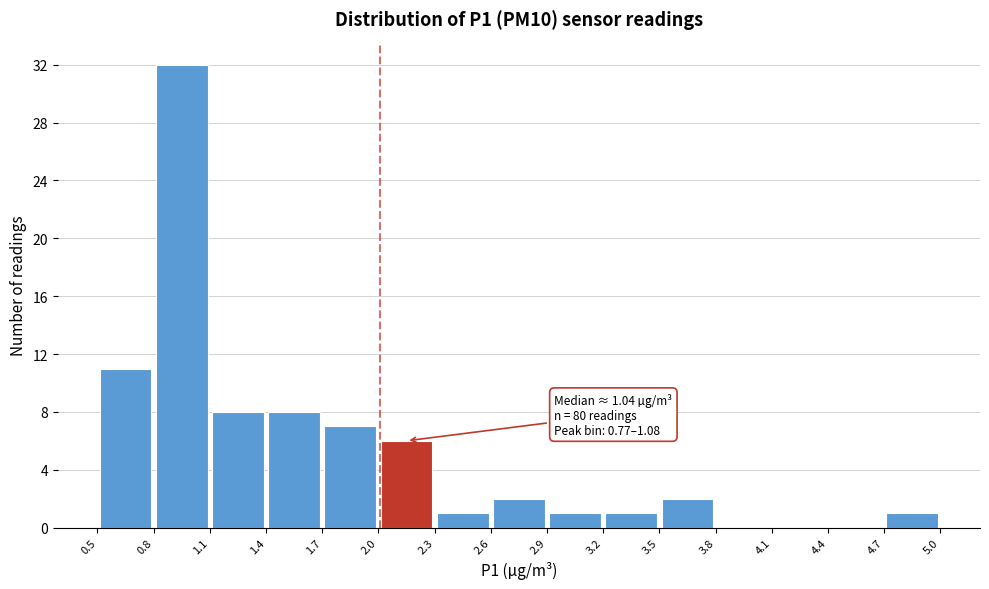

Over which range of the x-axis is the bar tallest?

0.8 to 1.1